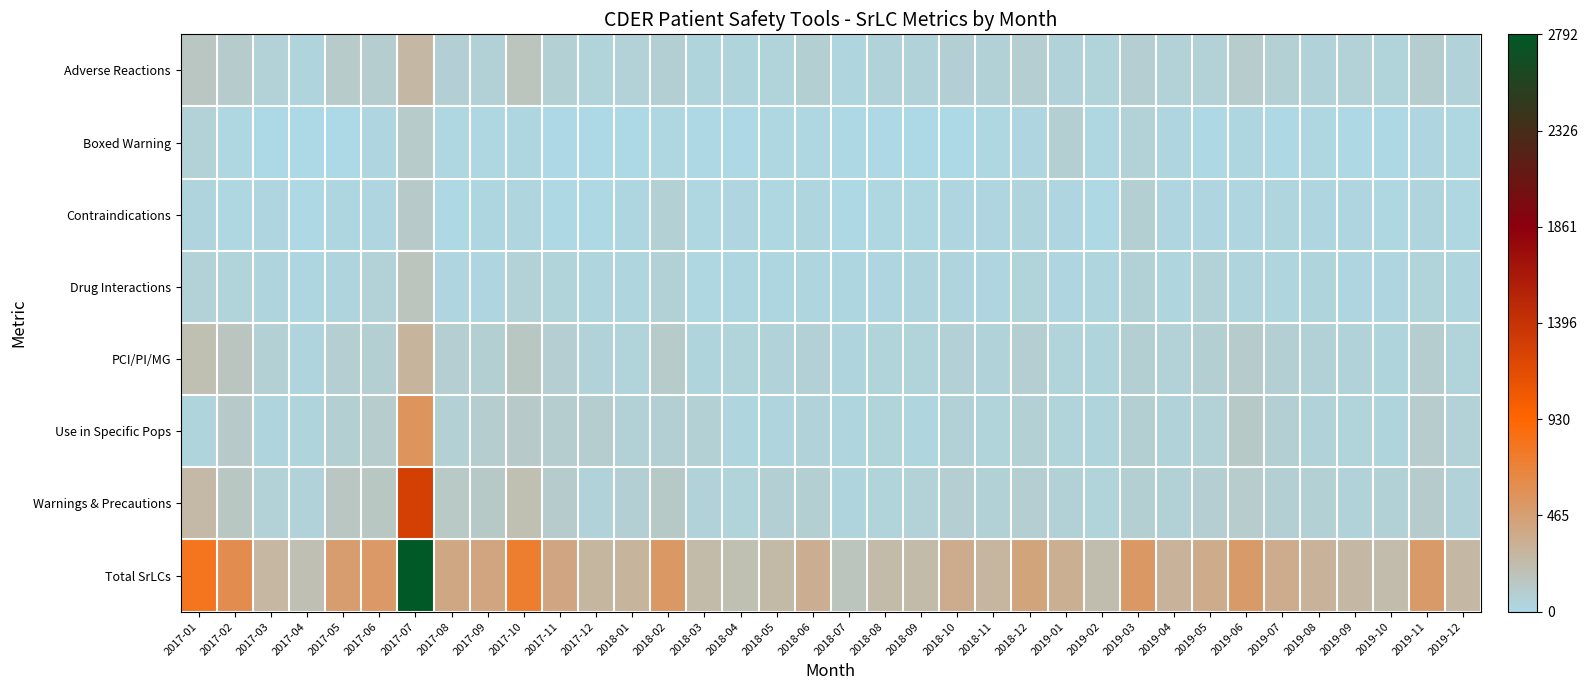

What is the greatest value displayed?

2792